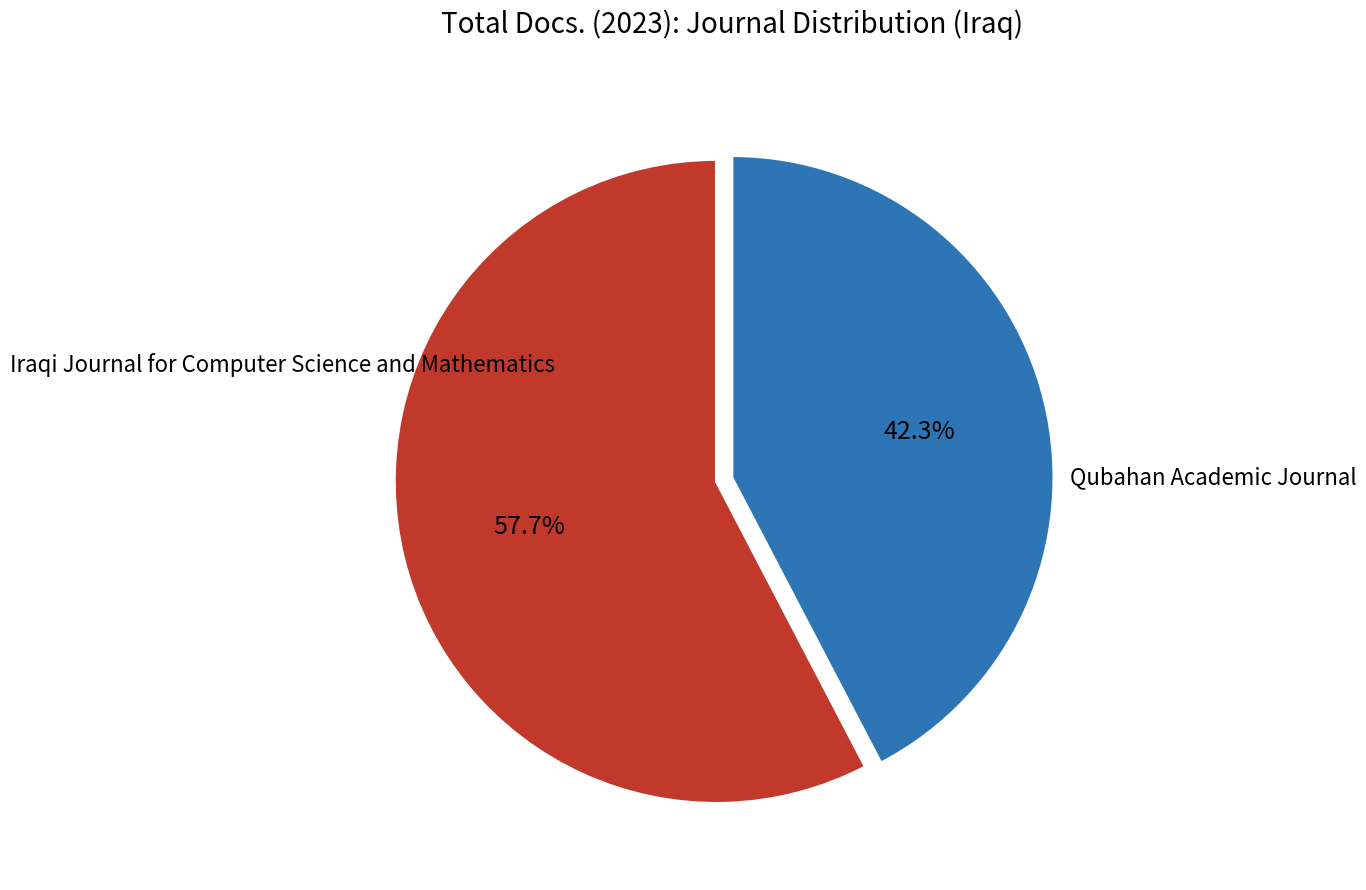

Combined, do Qubahan Academic Journal and Iraqi Journal for Computer Science and Mathematics account for over 50%?

Yes